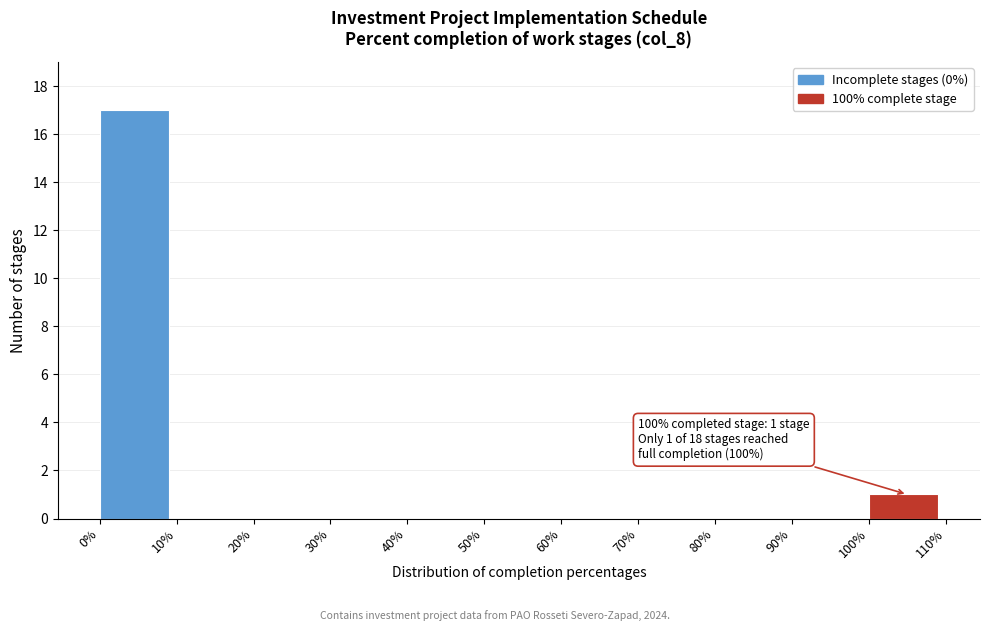

Over which range of the x-axis is the bar tallest?

0% to 10%